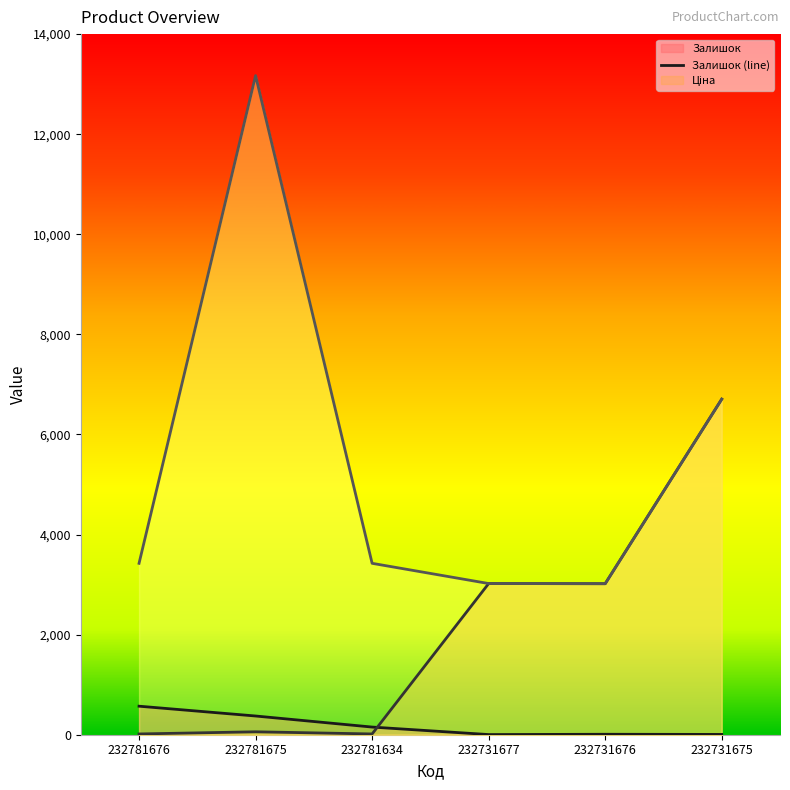

What is the value of the Залишок (line) point at the 4th from the left?

3.0